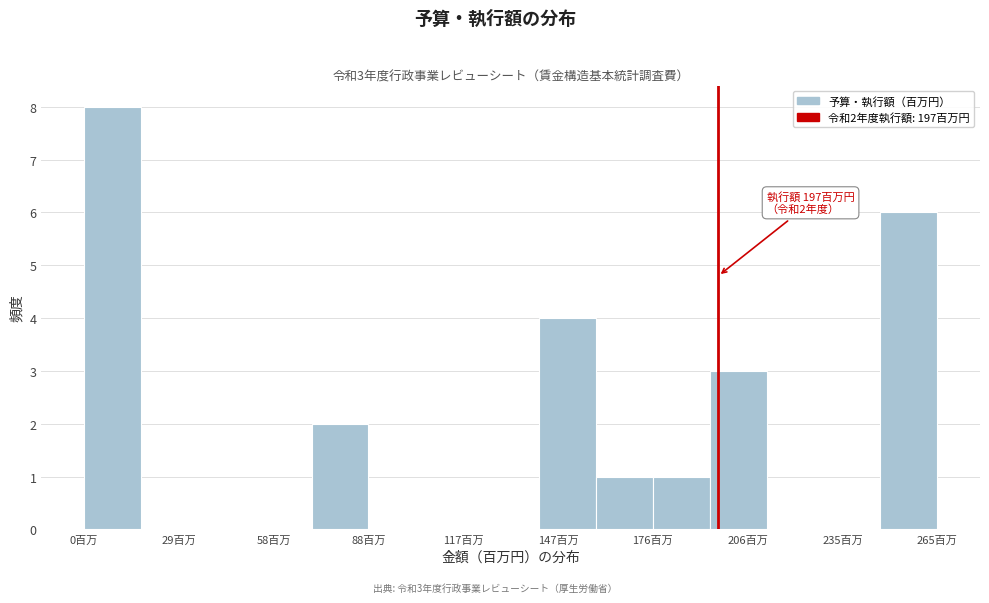

Around what value on the x-axis is the tallest bar? Give the approximate position of its centre, as read against the axis.

10